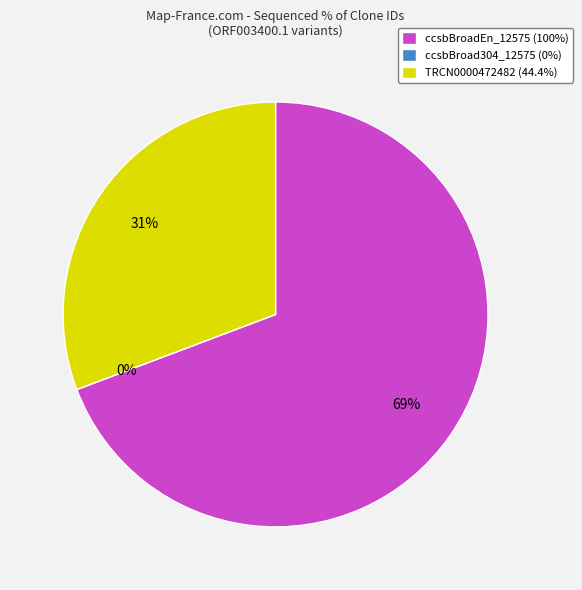

Combined, what portion of the pie is ccsbBroad304_12575 and ccsbBroadEn_12575?

69.3%